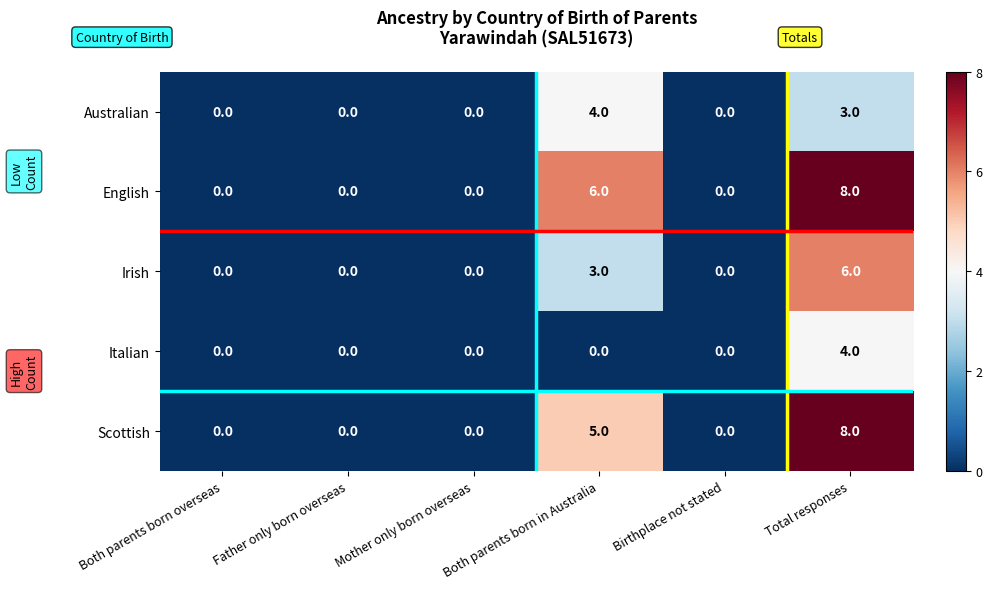

Which series has the largest total across all categories?

English